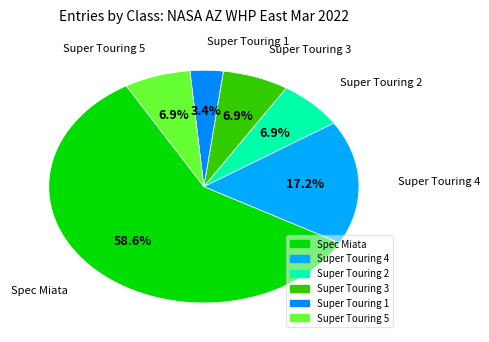

How many slices are in this pie chart?

6